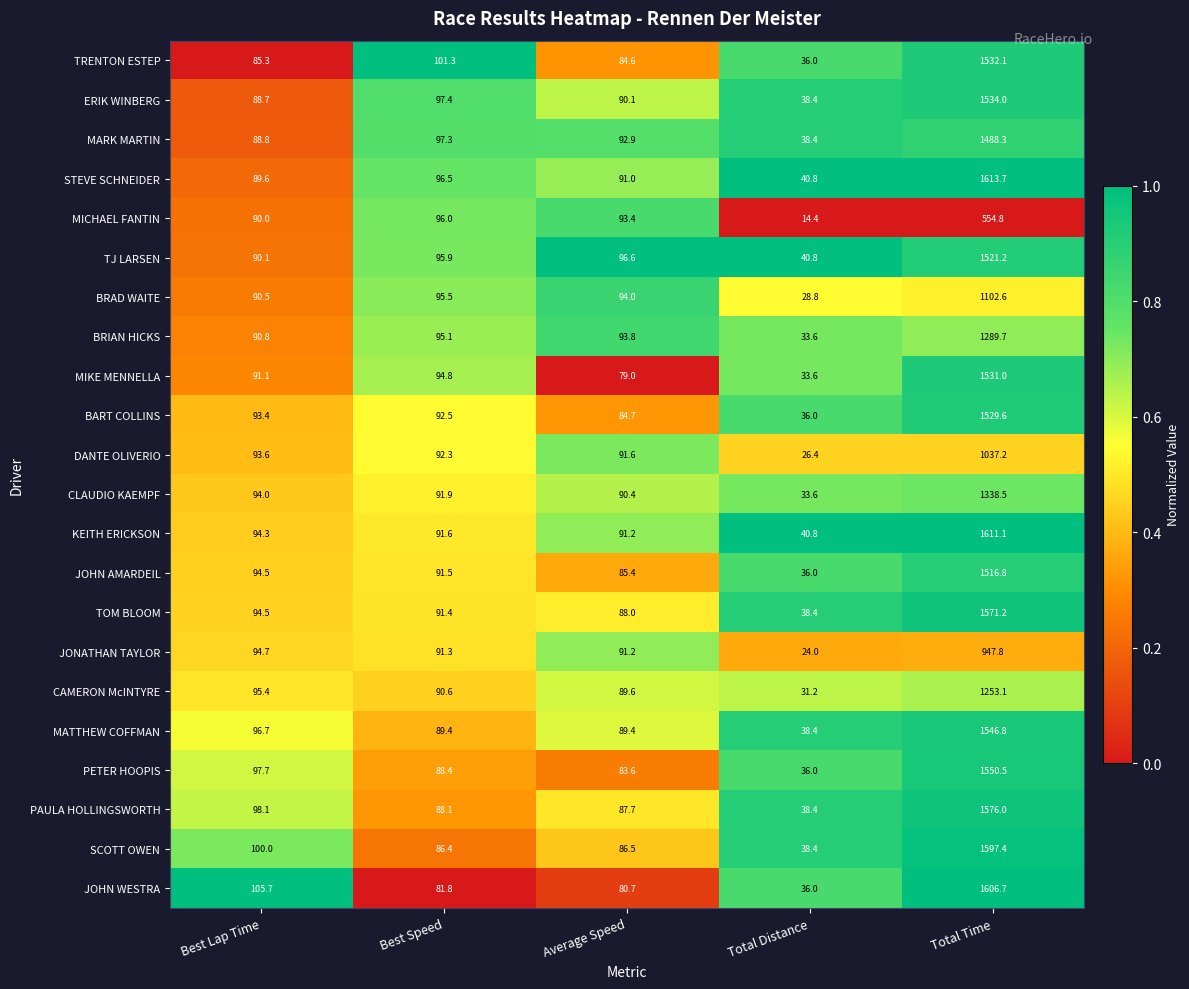

Which series has the largest range (max minus min)?

STEVE SCHNEIDER